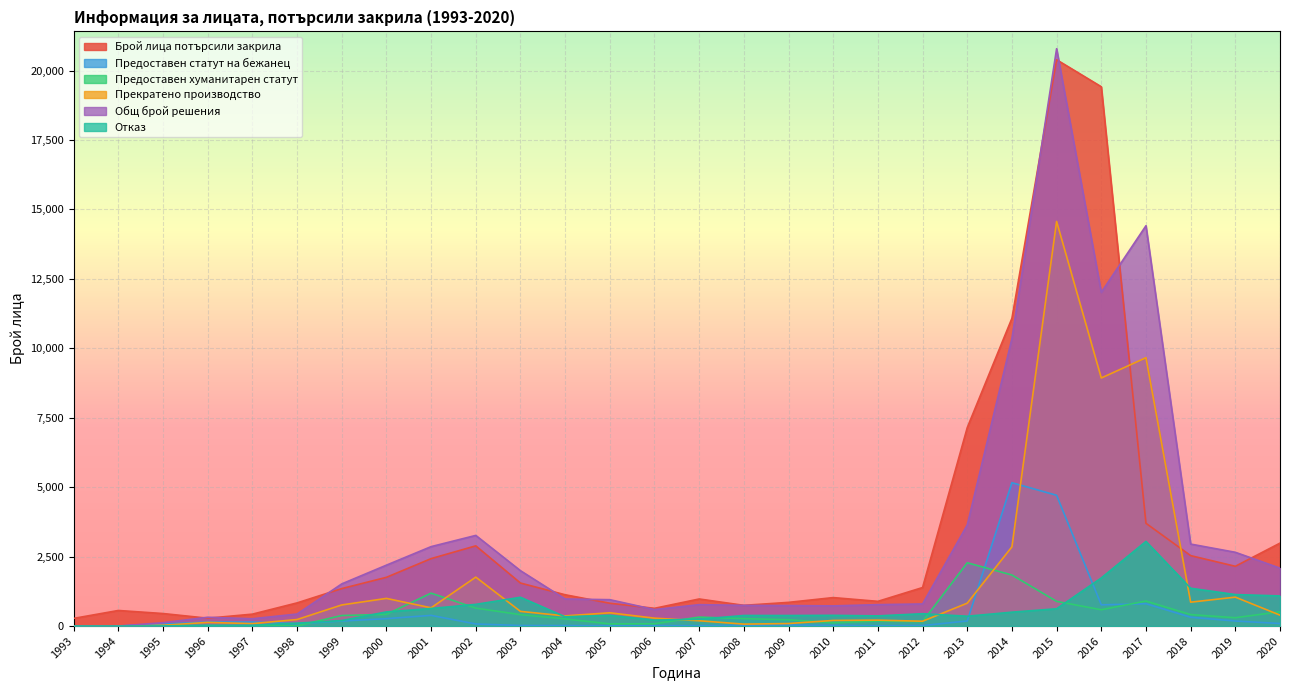

At which category is the sum across all series the highest?

2015